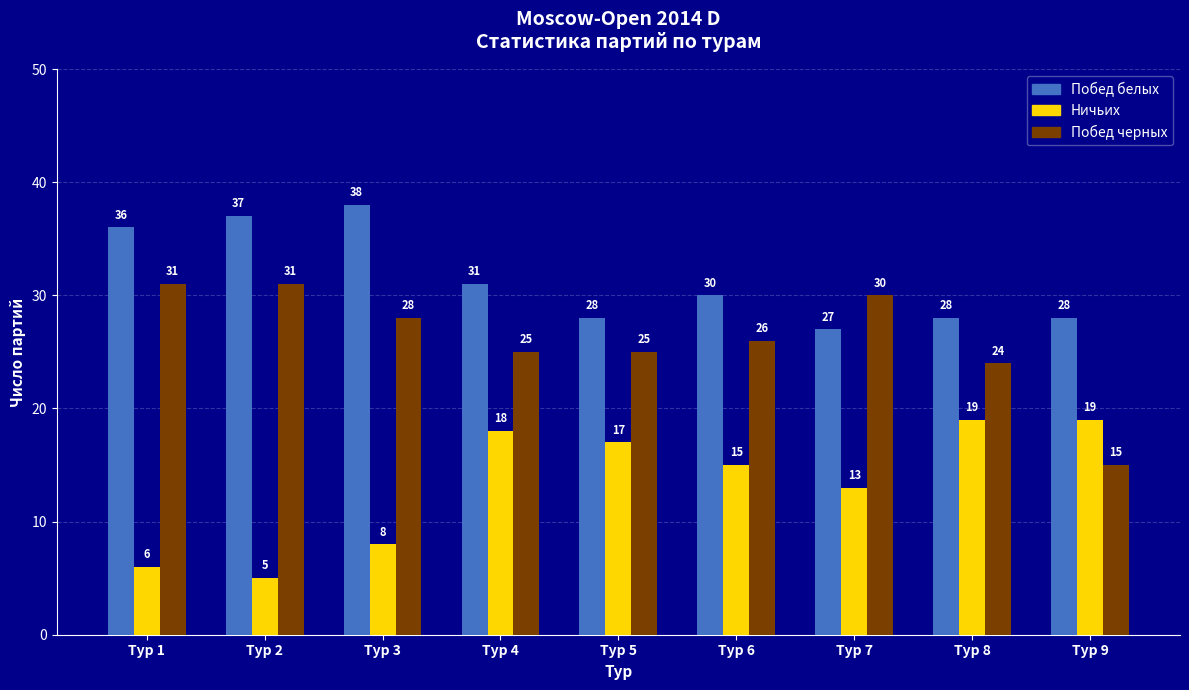

What is the highest value of the Ничьих series?

19